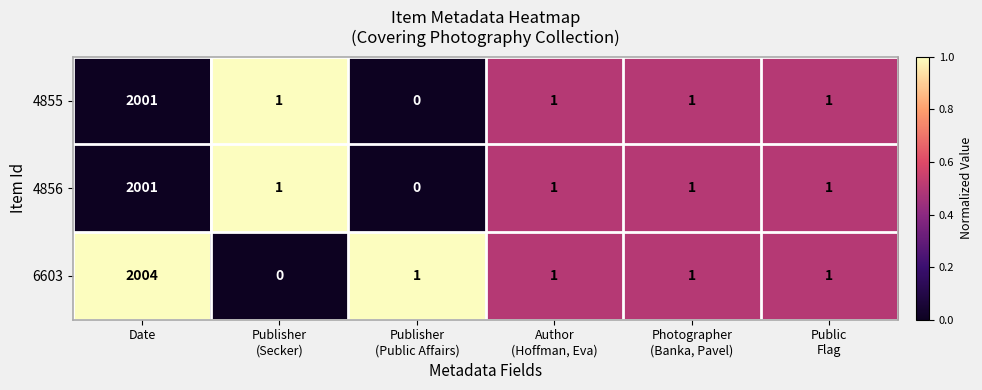

What is the total value across all series at Photographer
(Banka, Pavel)?

3